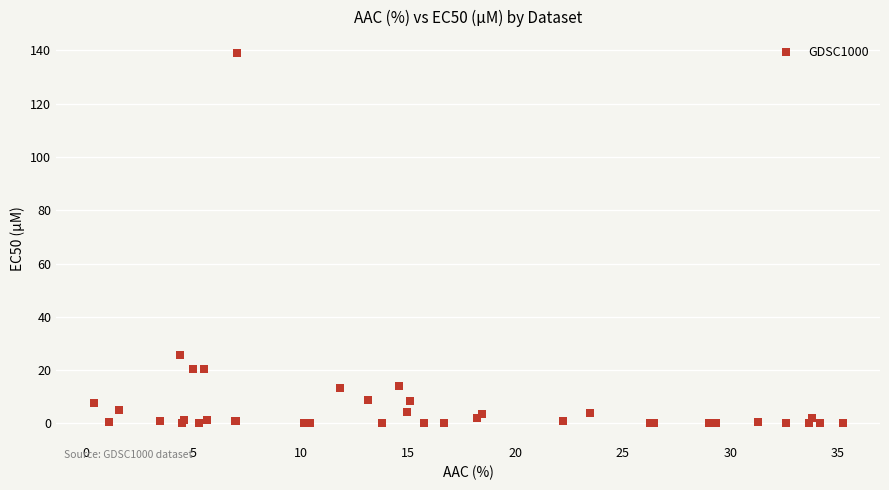

What Y value in the scatter plot is closest to 69?

25.6